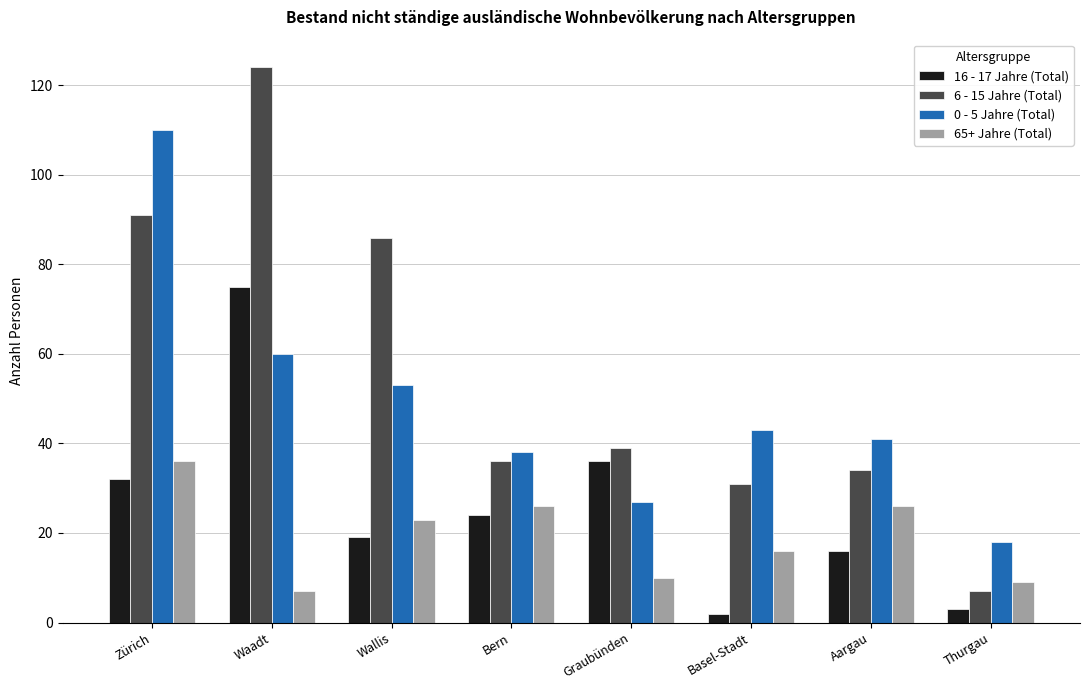

Is it true that 6 - 15 Jahre (Total) equals 34 at Aargau?

True